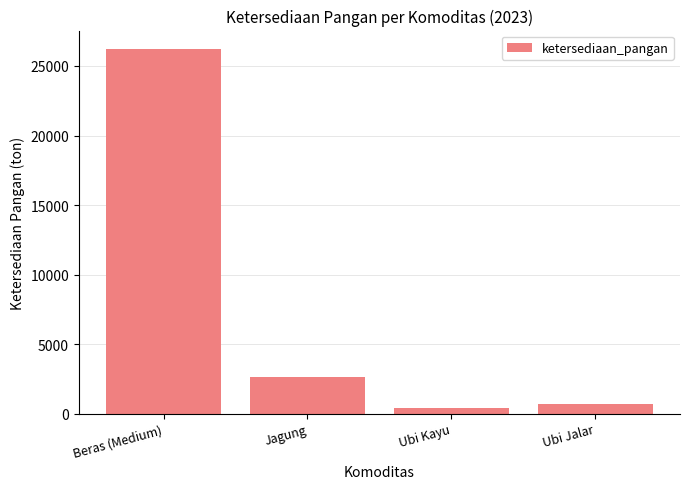

How many bars are there in total?

4